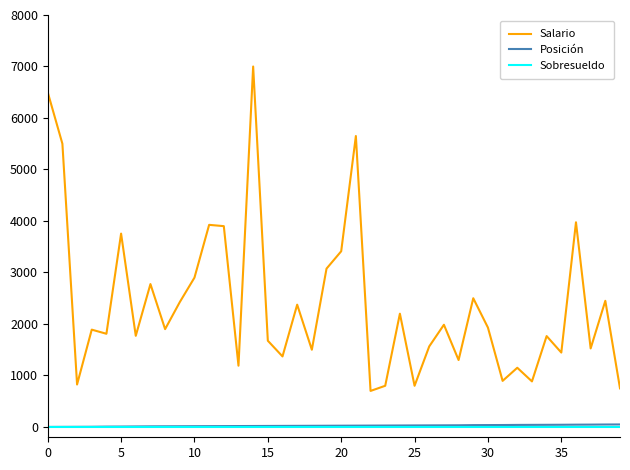

True or false: Posición and Sobresueldo cross at least once.

False